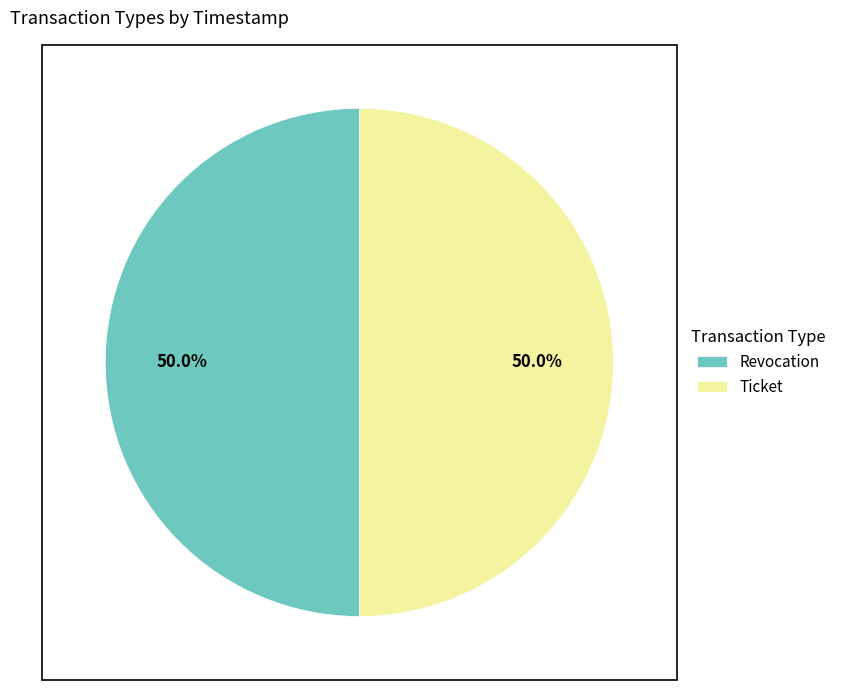

What is the ratio of the value at Ticket to the value at Revocation?

1.0